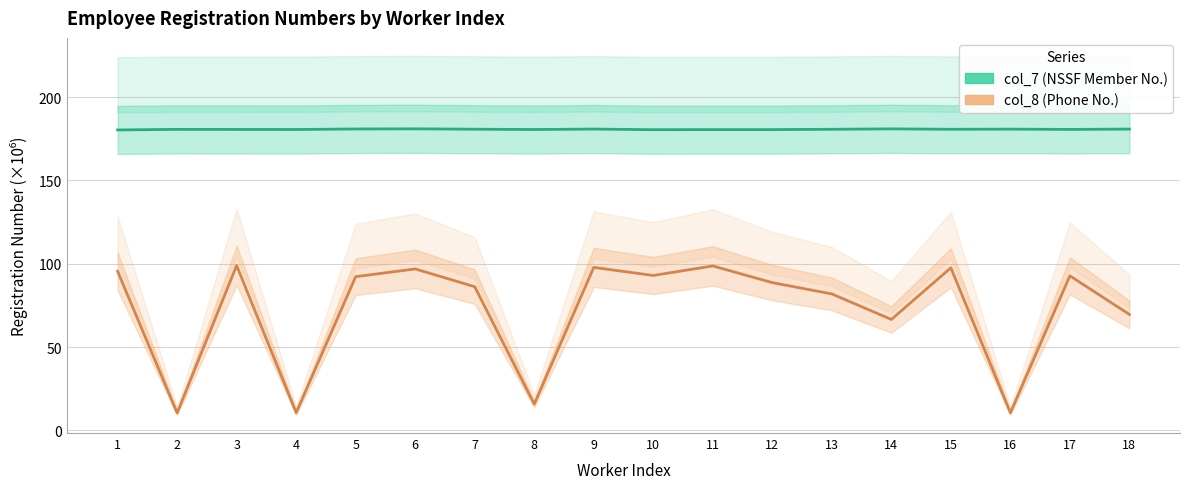

True or false: col_7 (NSSF Member No.) and col_8 (Phone No.) intersect in this chart.

False